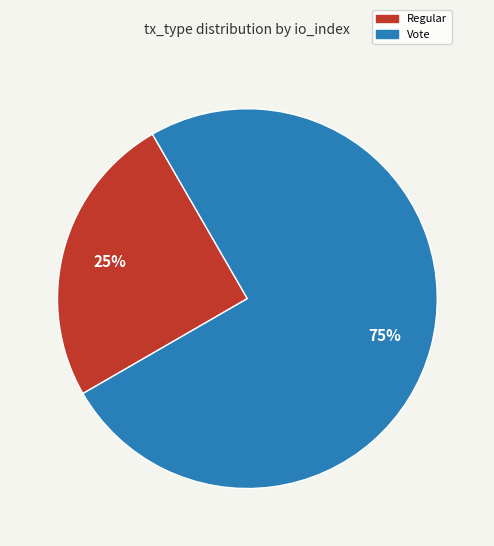

To the nearest percent, what is the combined percentage of Vote and Regular?

100%